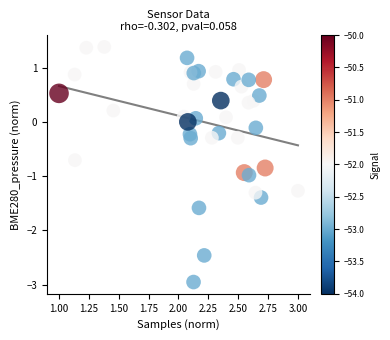

What is the range of Y values (max minus min)?

4.3